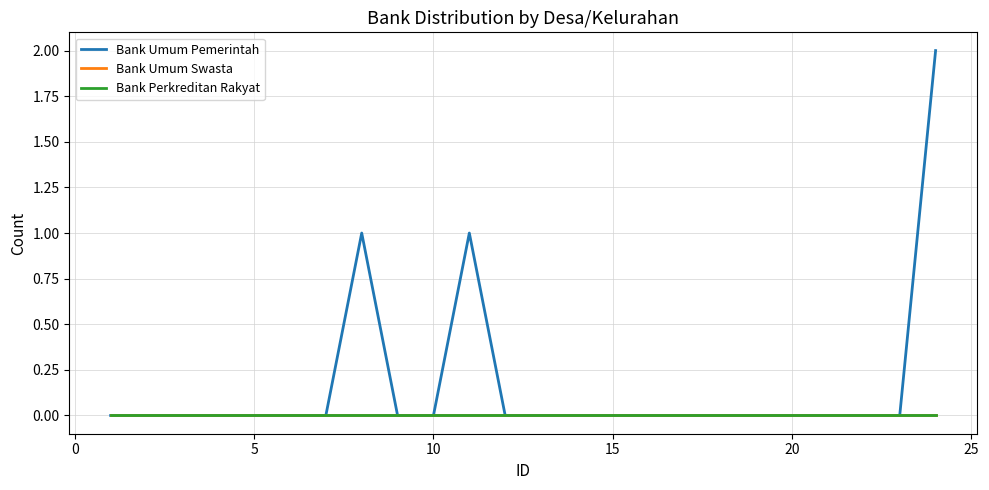

Is this an area chart (filled region under the line)?

No